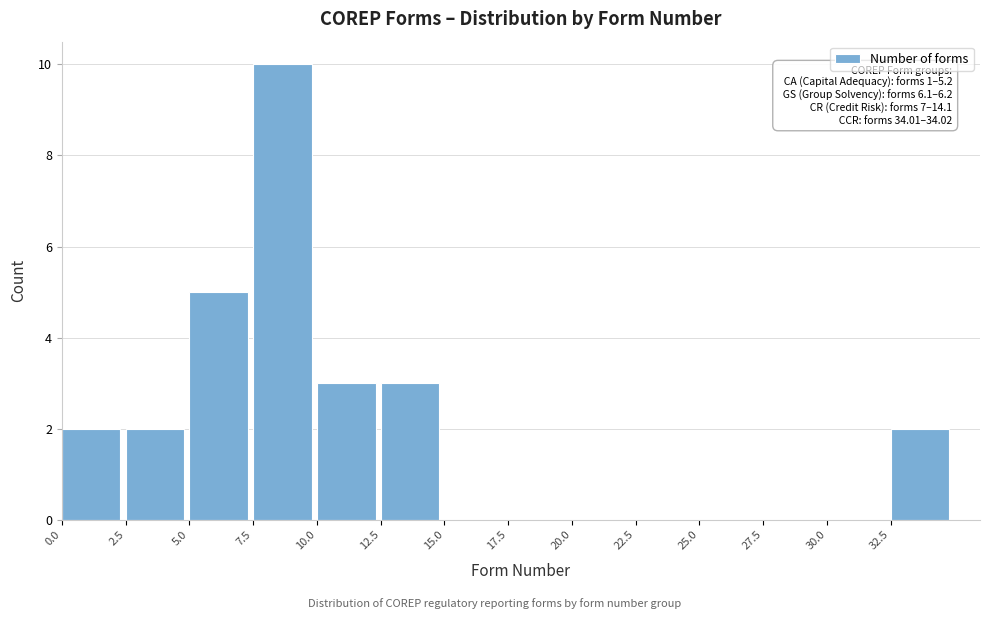

Over which range of the x-axis is the bar tallest?

7.5 to 10.0